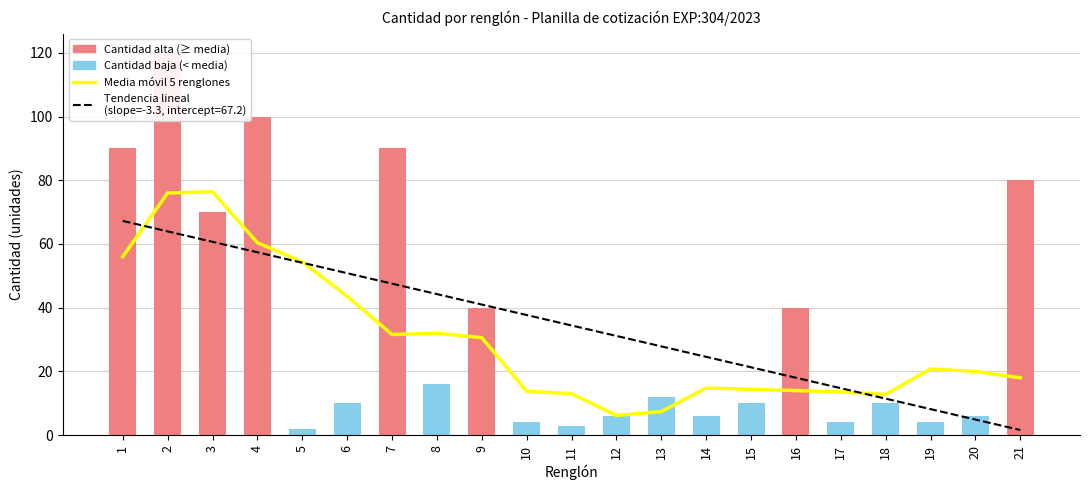

At which category does the chart reach its peak across all series?

3